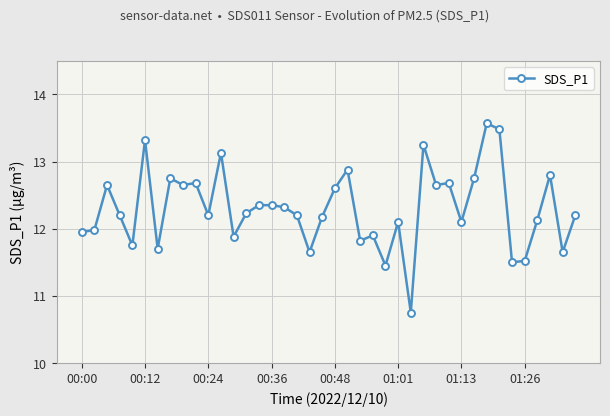

What is the sum of all values?

491.9